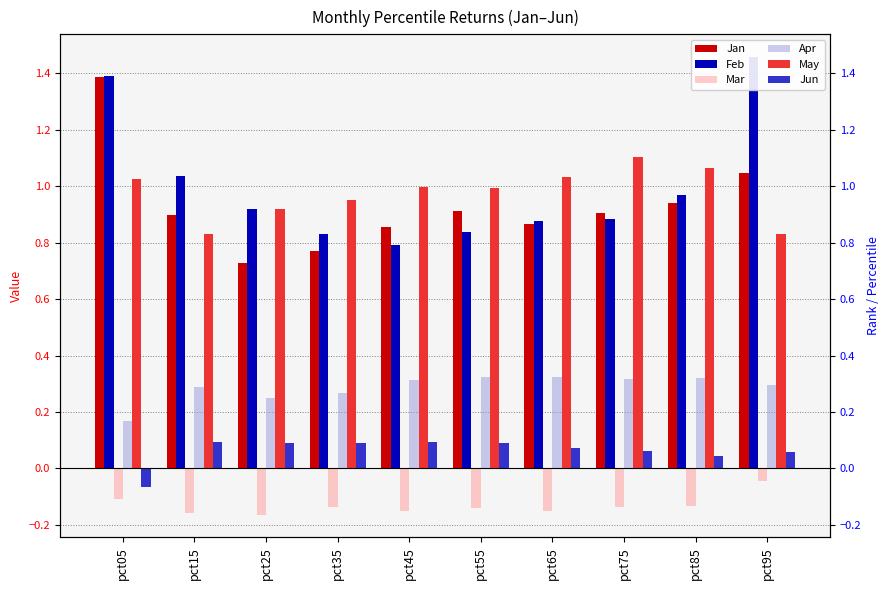

Which category has the lowest value in the Jan series?

pct25